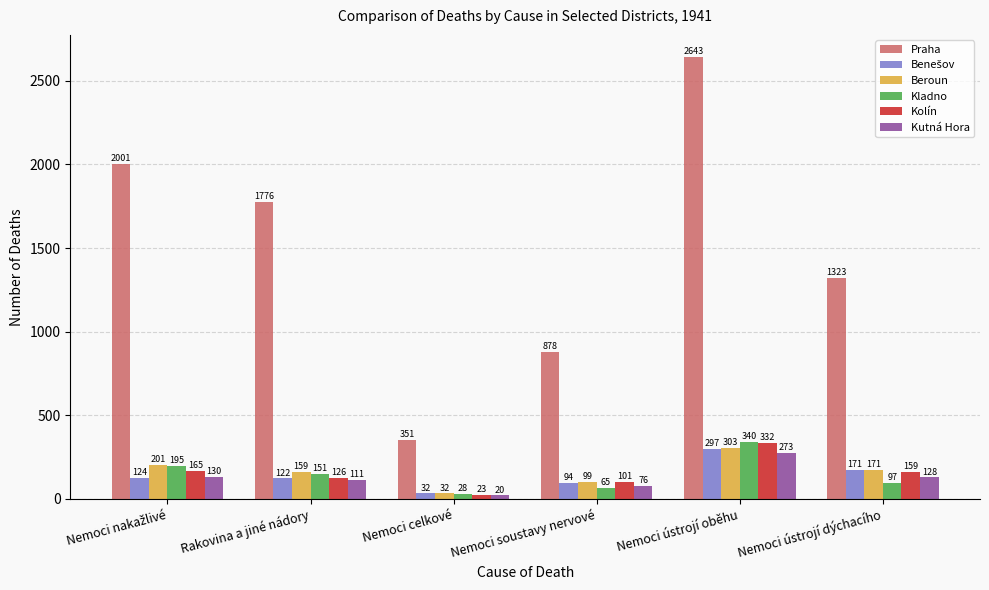

What is the sum of the Kutná Hora values at Nemoci ústrojí dýchacího and Nemoci soustavy nervové?

204